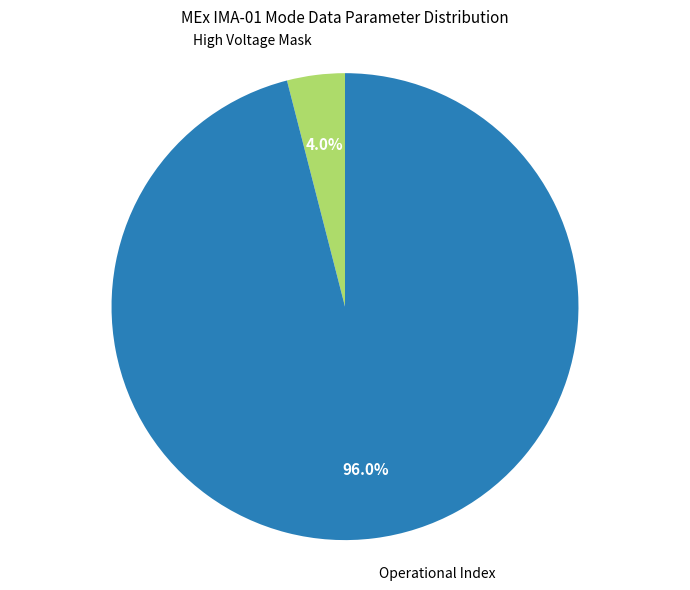

What portion of the pie excludes Operational Index?

4.0%